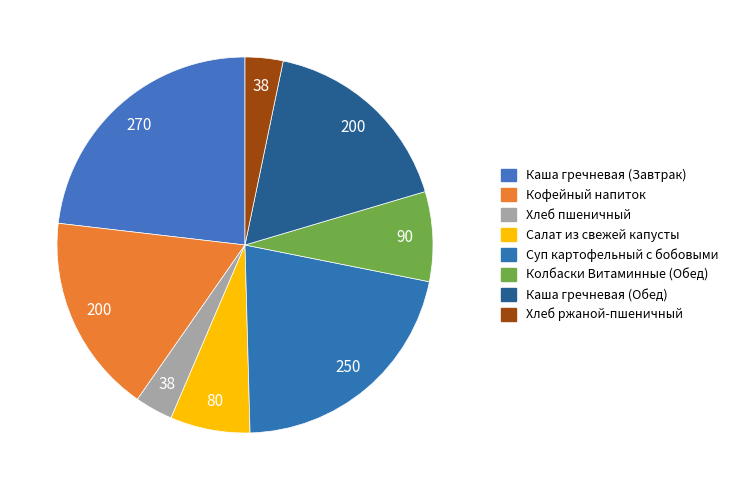

How many slices are in this pie chart?

8